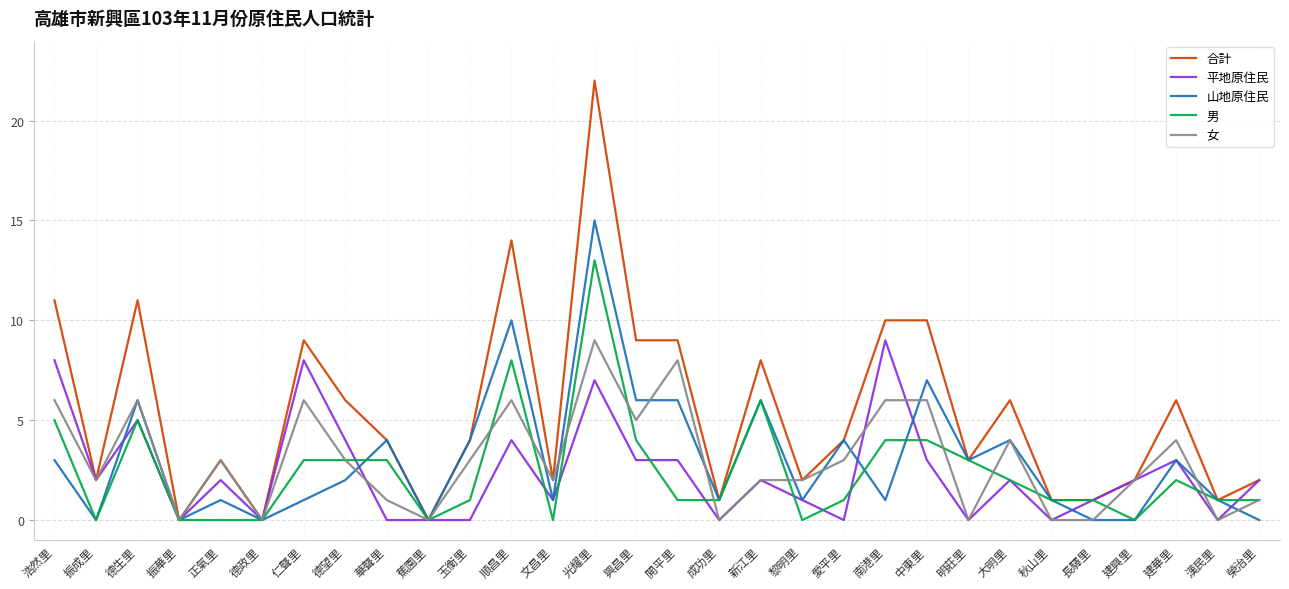

What is the difference between the maximum and minimum values in the 女 series?

9